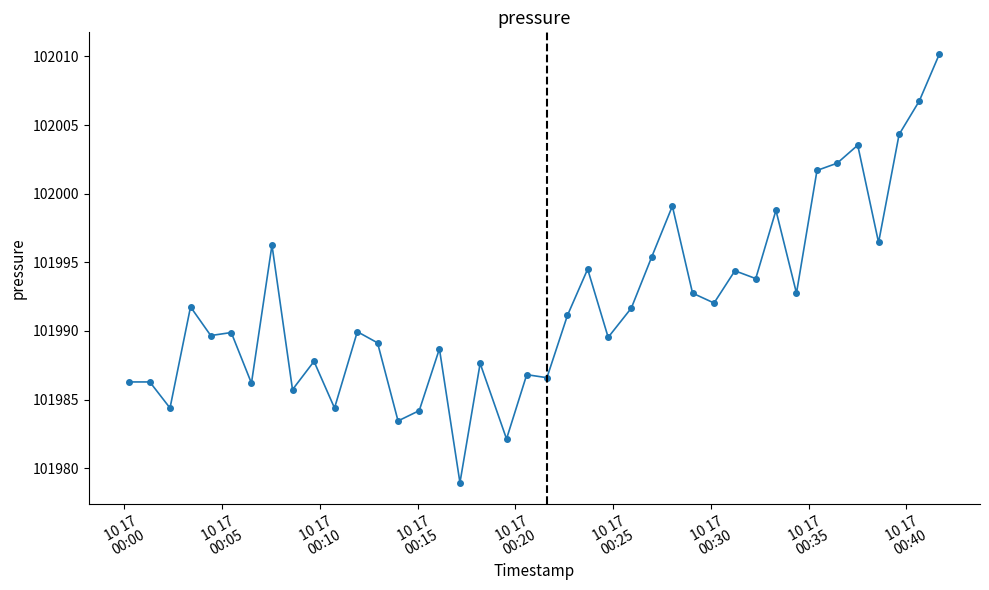

What is the sum of all values?

4079677.0